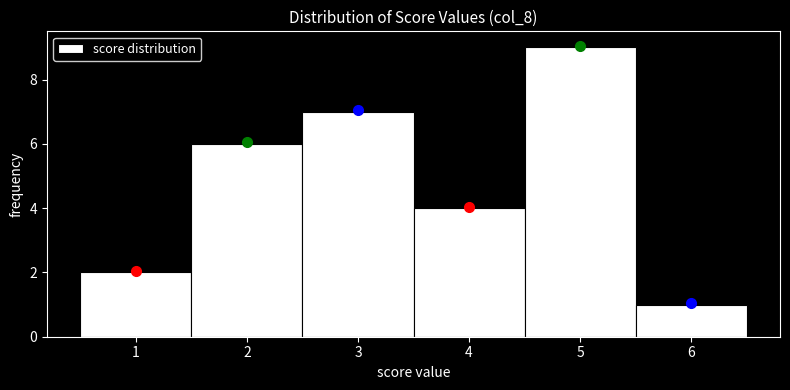

Reading left to right, list every bar in this chart as the range it spans on the x-axis followed by its height. The values are not printed on the chart, so give them approximately, as read against the axis.

0.5 to 1.5: 2
1.5 to 2.5: 6
2.5 to 3.5: 7
3.5 to 4.5: 4
4.5 to 5.5: 9
5.5 to 6.5: 1